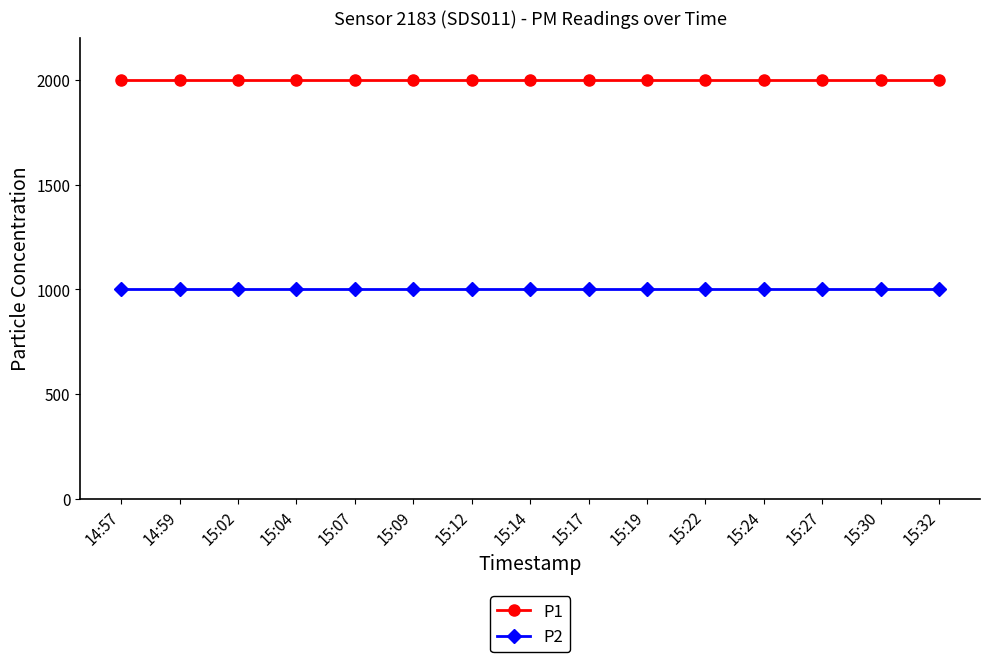

True or false: P1 has a value of 2668.5 at 15:30.

False